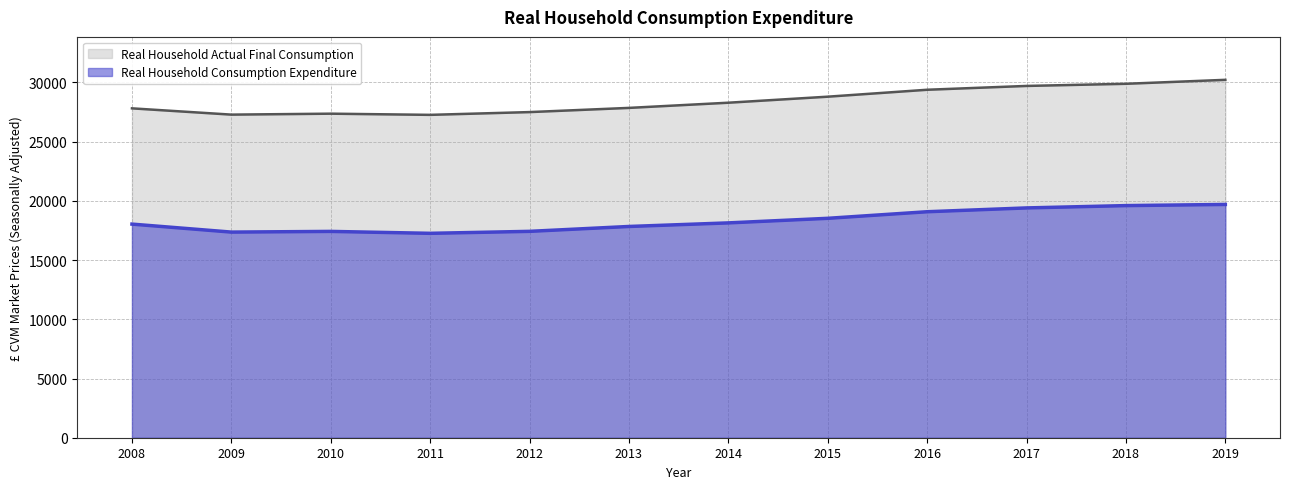

At which category does Real Household Consumption Expenditure reach its first local valley?

2009